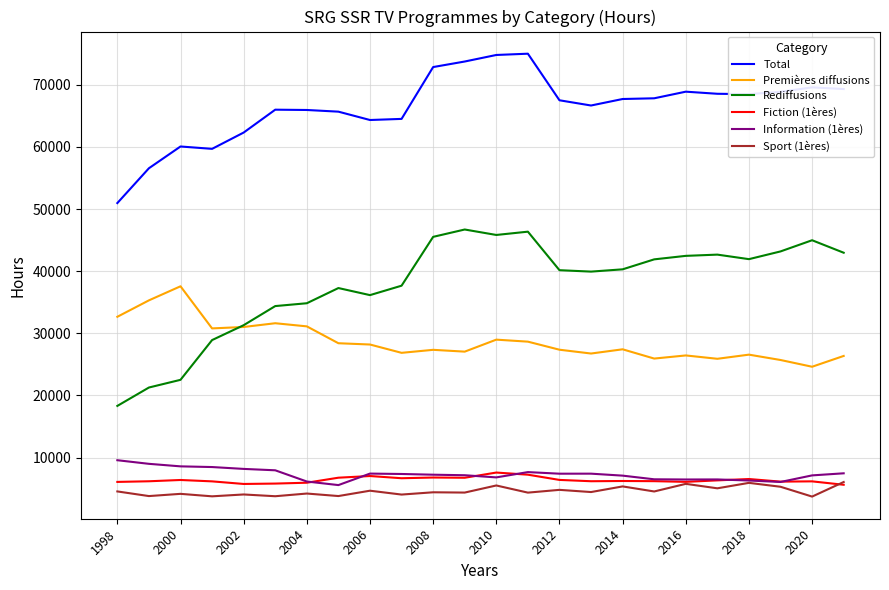

True or false: Sport (1ères) and Premières diffusions cross at least once.

False